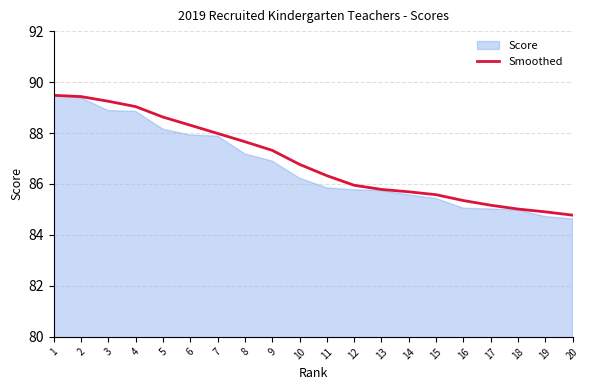

What is the maximum value shown in the chart?

89.5